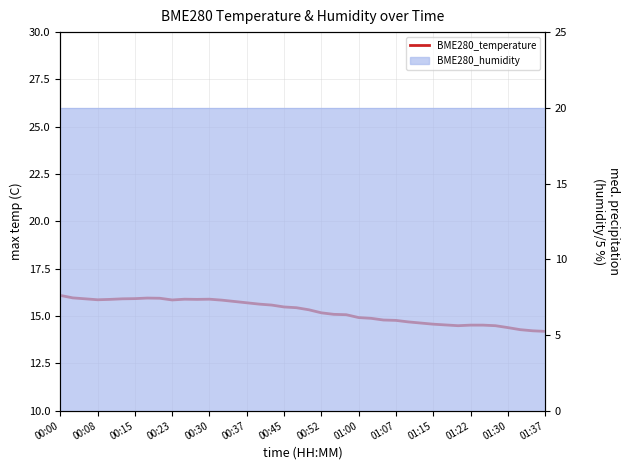

Reading right to left, transcribe all the data shown in this chart.

14.2	14.2	14.3	14.4	14.5	14.5	14.5	14.5	14.5	14.6	14.6	14.7	14.8	14.8	14.9	14.9	15.1	15.1	15.2	15.3	15.4	15.5	15.6	15.6	15.7	15.8	15.8	15.9	15.9	15.9	15.8	15.9	15.9	15.9	15.9	15.9	15.9	15.9	16.0	16.1